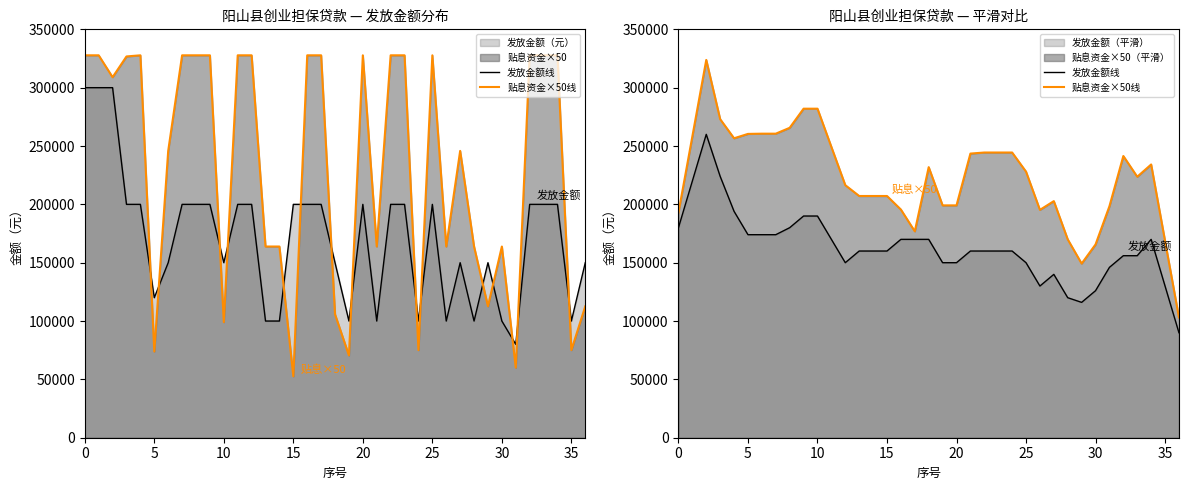

True or false: 发放金额线 and 贴息资金×50线 intersect in this chart.

False